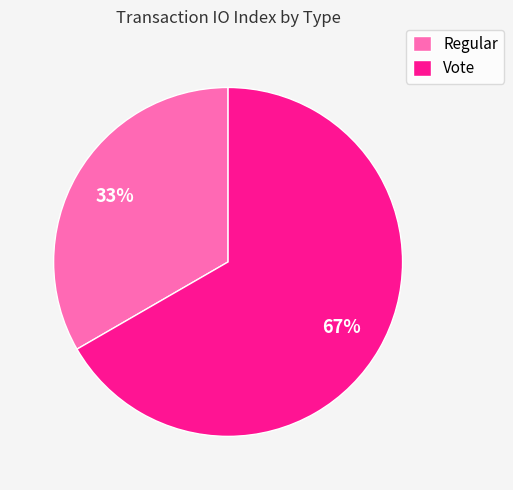

Does any single category account for the majority?

Yes